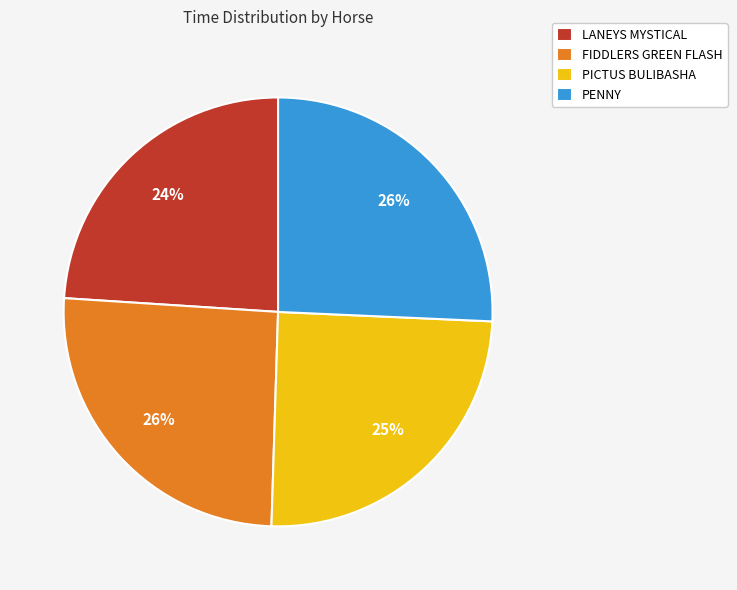

True or false: PENNY accounts for 26% of the total.

True